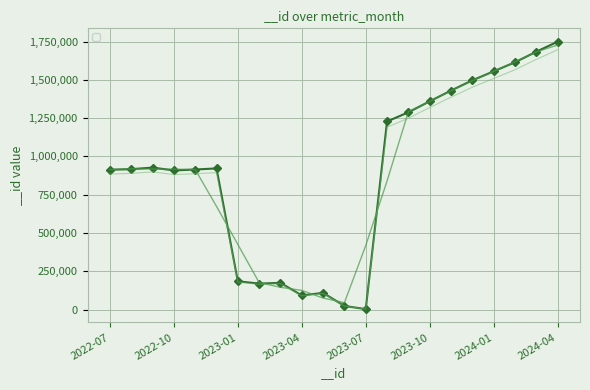

List the labels in order of value, smallest first.

2023-07, 2023-06, 2023-04, 2023-05, 2023-02, 2023-03, 2023-01, 2022-10, 2022-07, 2022-11, 2022-08, 2022-12, 2022-09, 2023-08, 2023-09, 2023-10, 2023-11, 2023-12, 2024-01, 2024-02, 2024-03, 2024-04